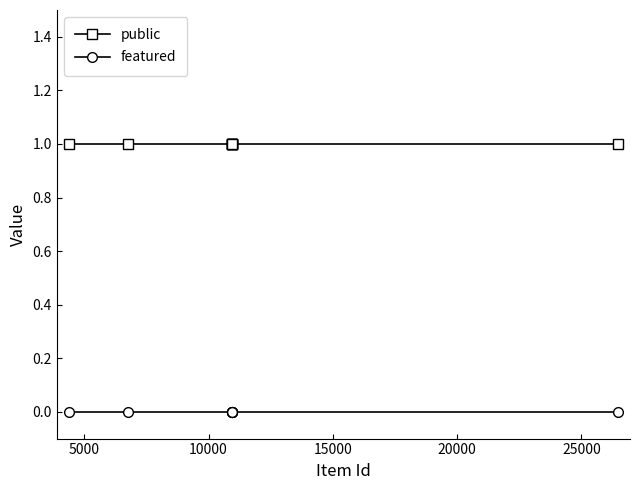

True or false: public has more than 1 interior local peaks.

False